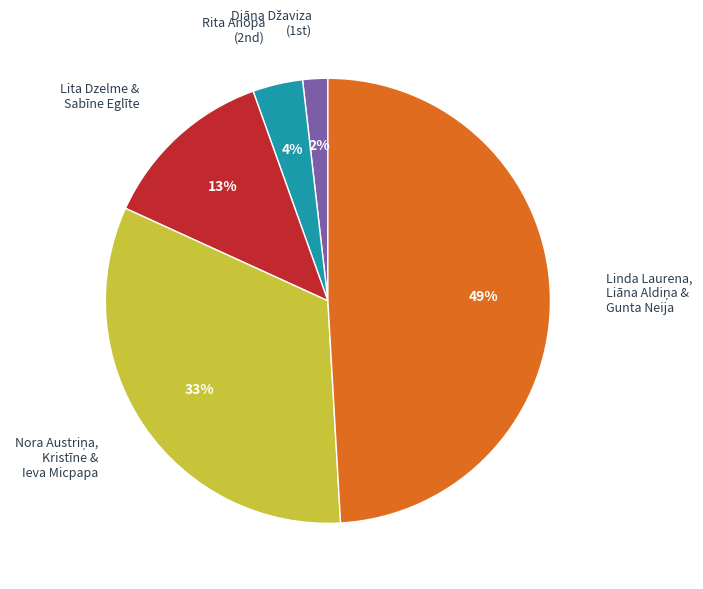

To the nearest percent, what is the average slice percentage?

20%